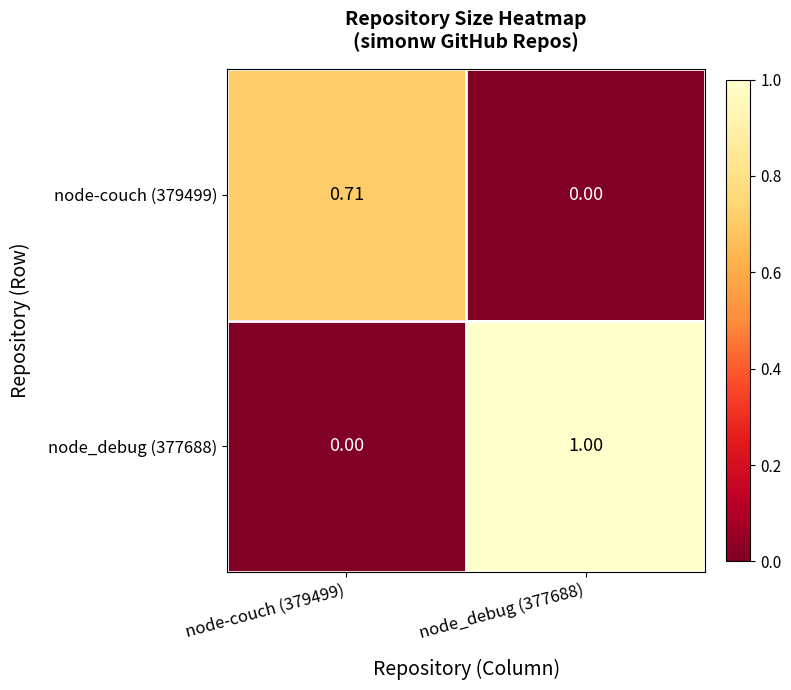

How many data points does each series have?

2